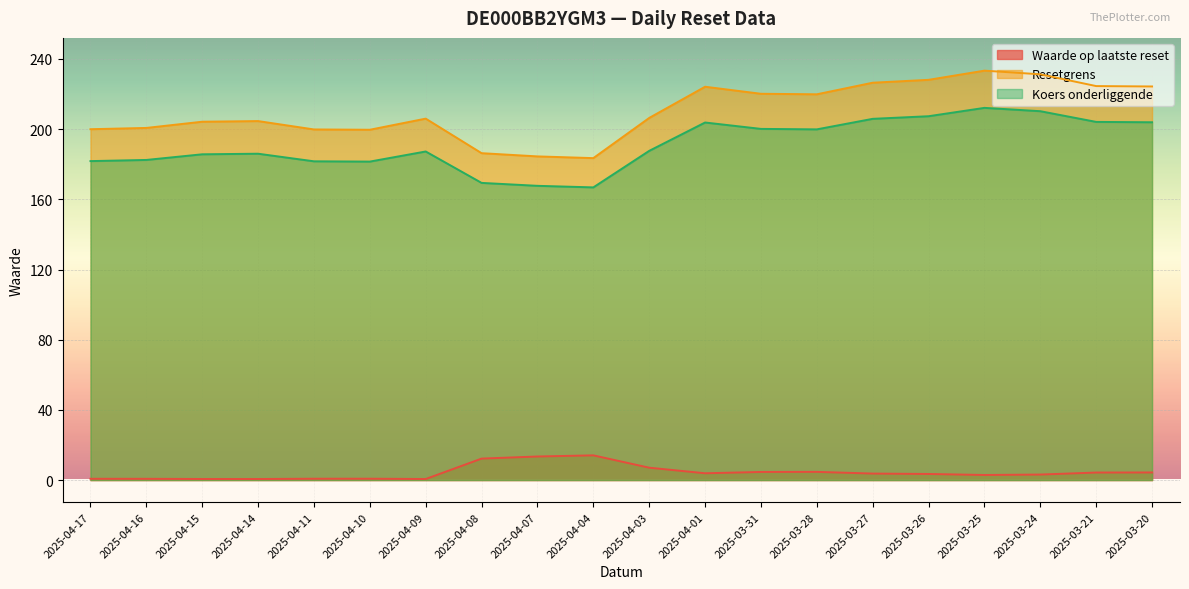

What is the maximum value shown in the chart?

233.3